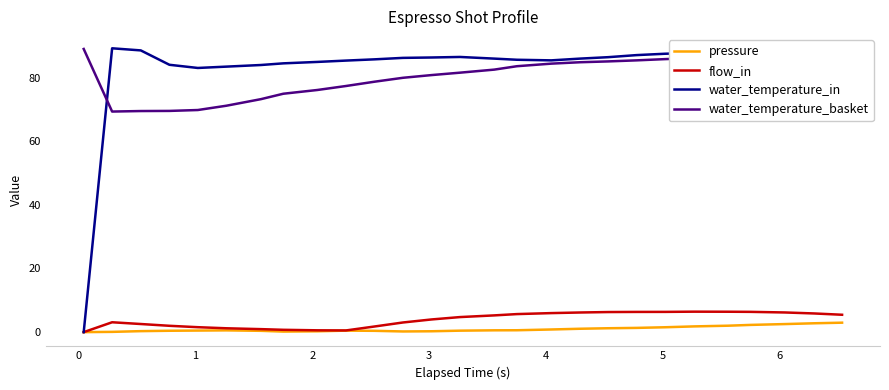

What is the maximum value shown in the chart?

89.2